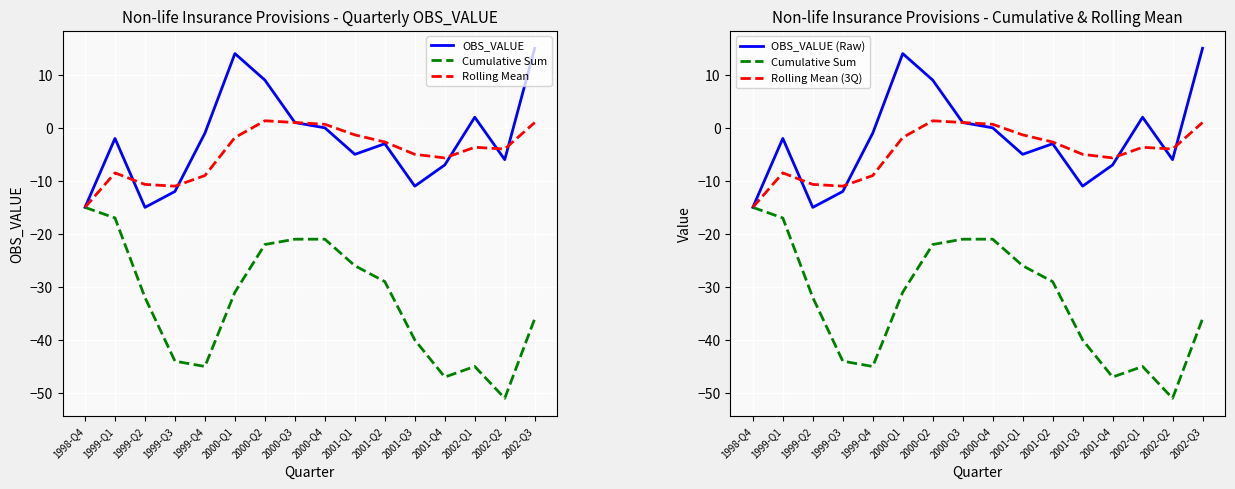

Between 1998-Q4 and 2000-Q3, which series saw the biggest shift?

OBS_VALUE